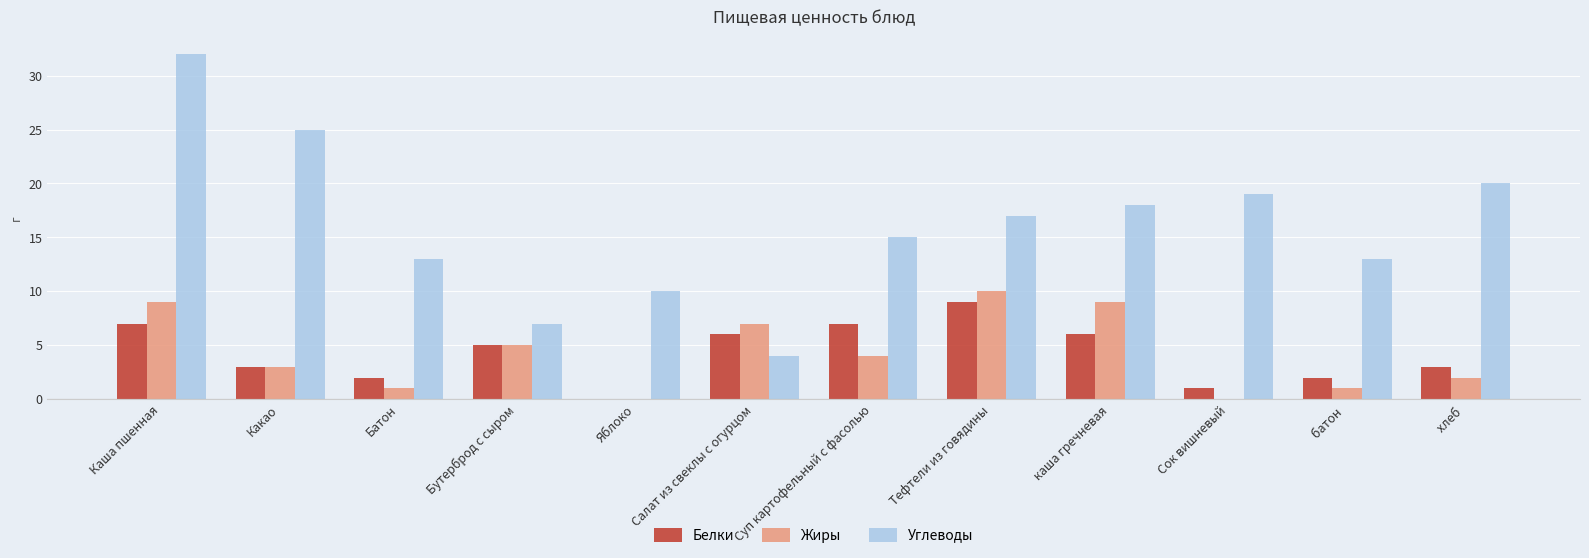

Does the chart contain stacked bars?

No